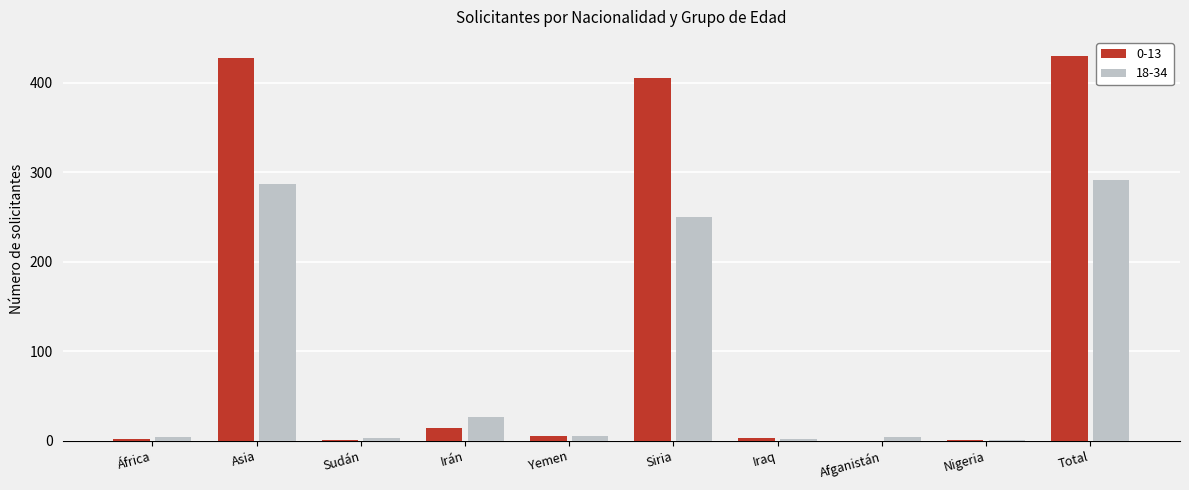

Which series has the largest total across all categories?

0-13